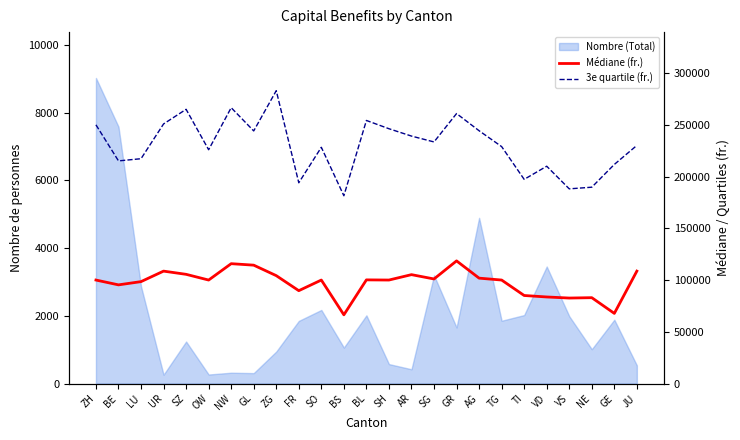

Which series has the widest spread of values?

3e quartile (fr.)